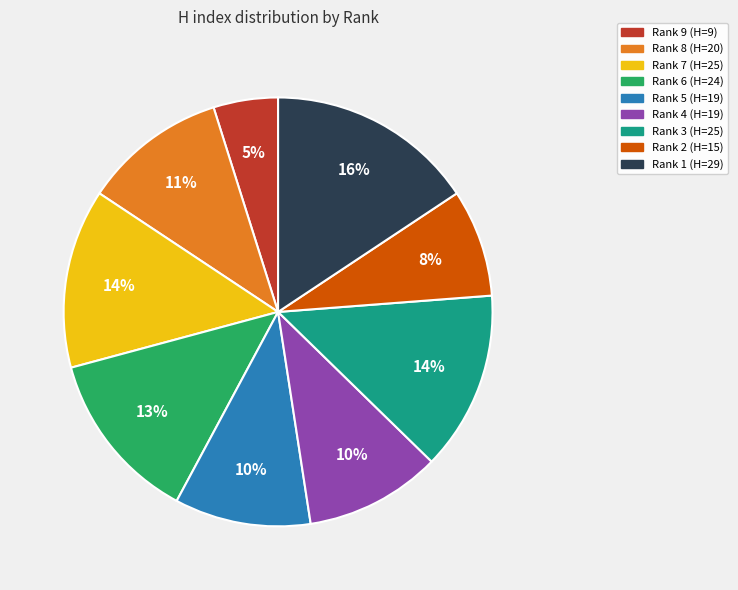

To the nearest percent, what portion does Rank 2 represent?

8%